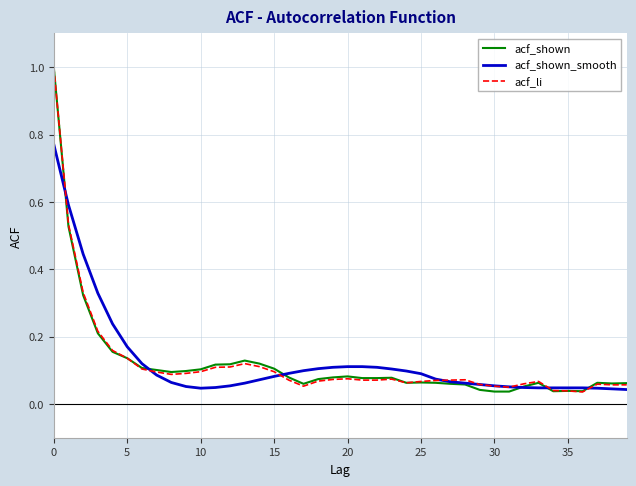

What is the maximum value shown in the chart?

1.0